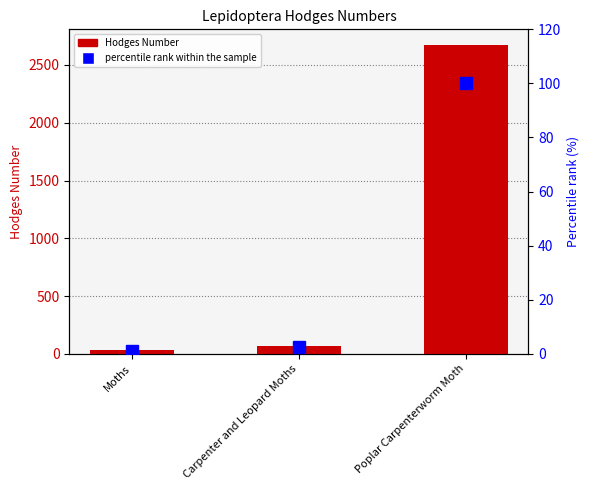

Where does the percentile rank series first go above 2?

Carpenter and Leopard Moths